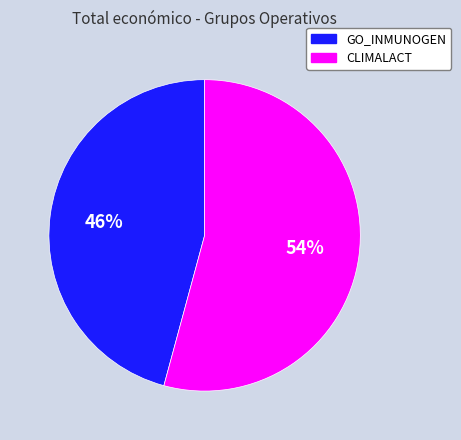

Does CLIMALACT account for over 50% of the chart?

Yes